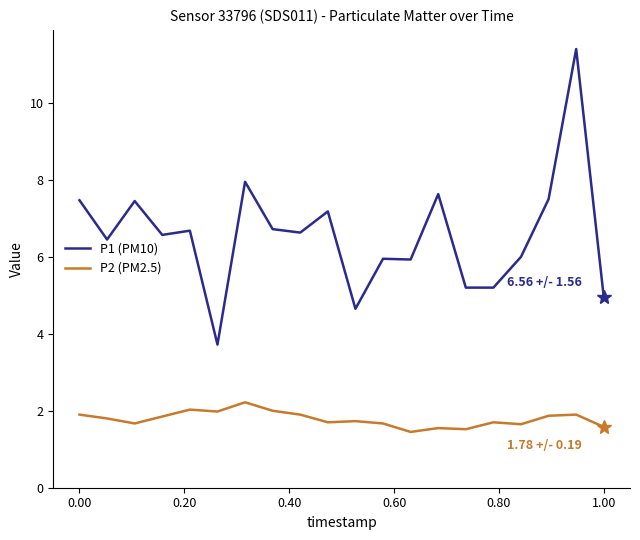

What is the greatest value displayed?

11.4